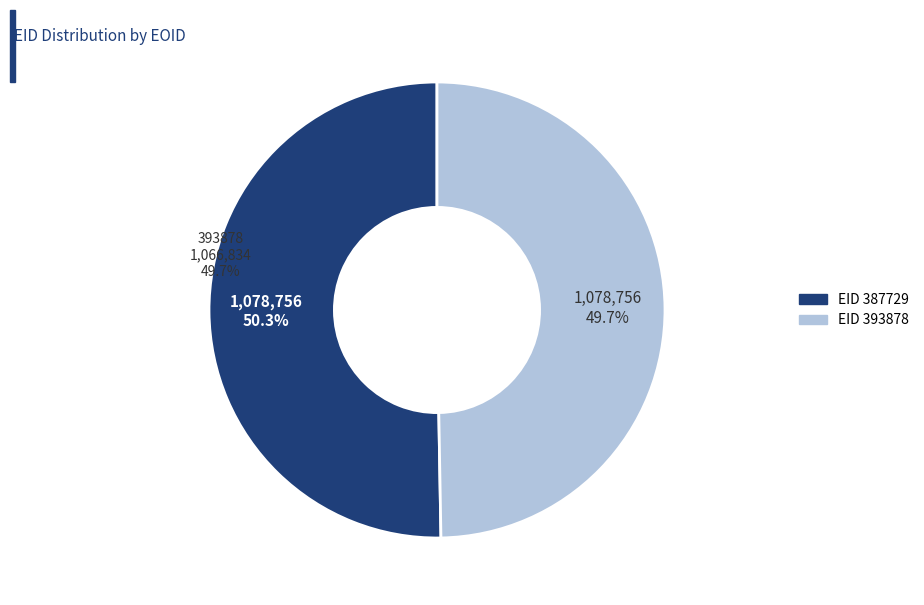

What is the total percentage of 387729 and 393878?

100.0%